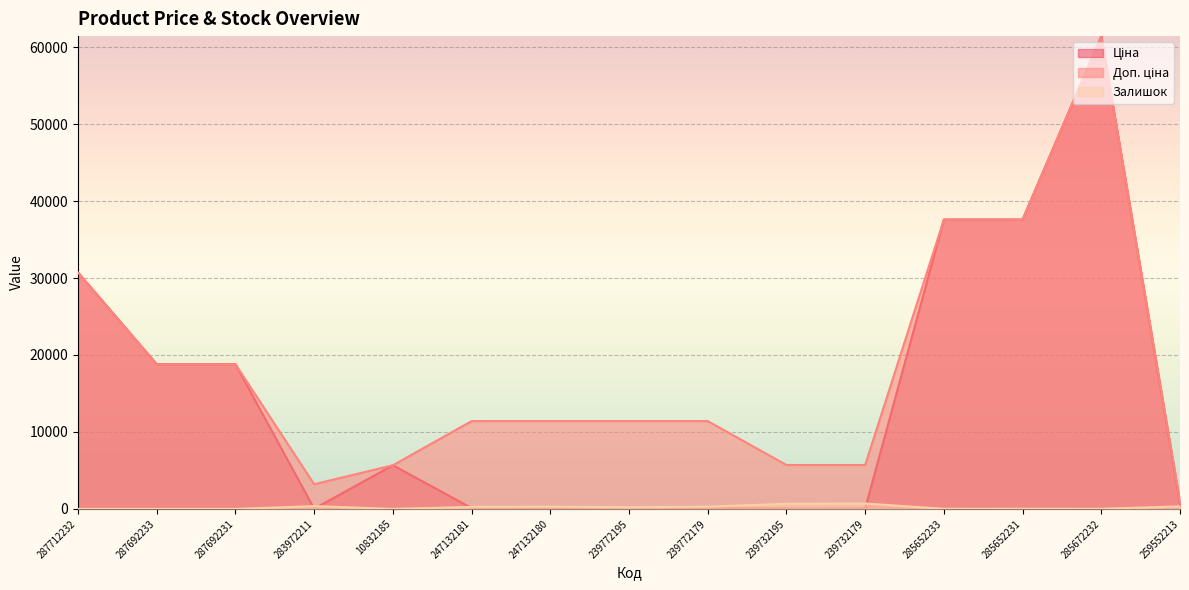

In Ціна, how many points are higher than both neighbors (excluding endpoints)?

2